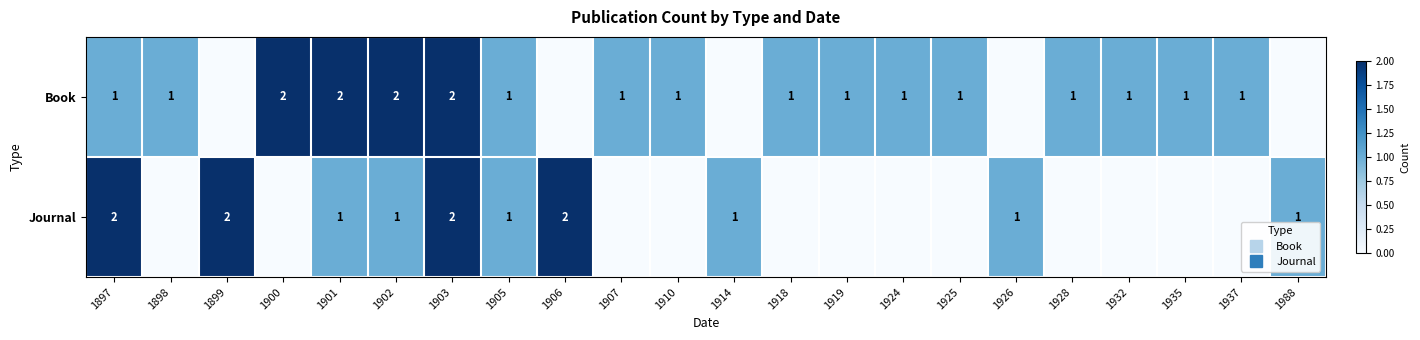

List the series in order of their peak value, highest first.

Book, Journal